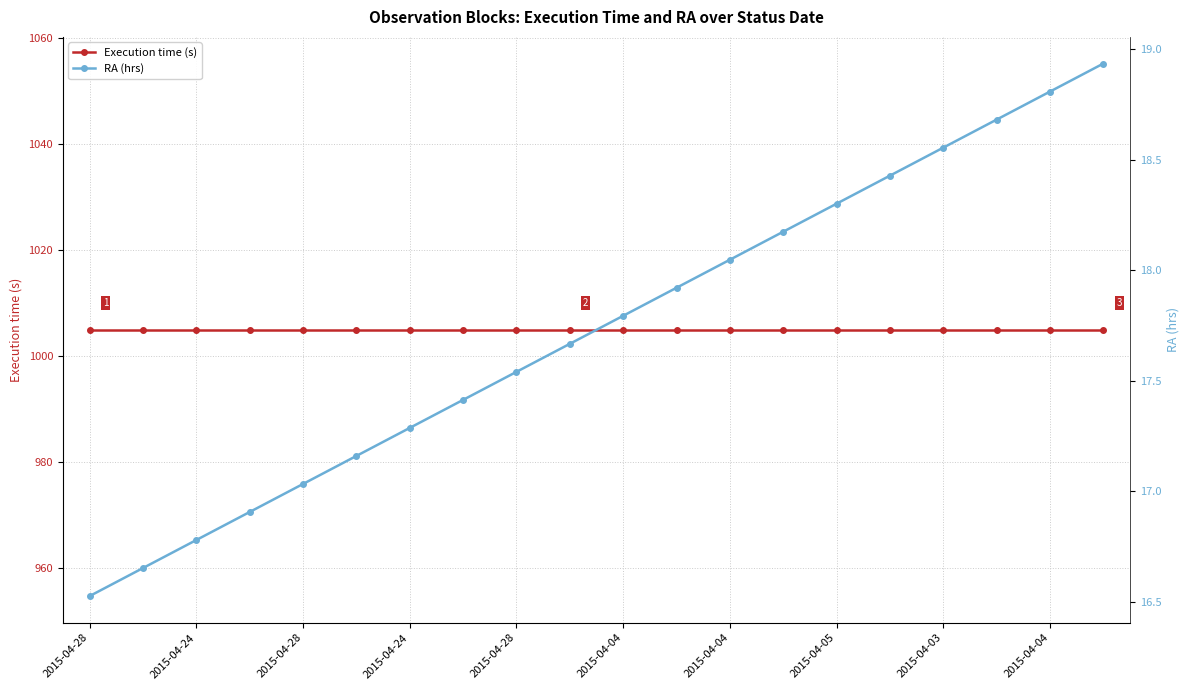

What is the total value across all series at 2015-04-24?

1021.7